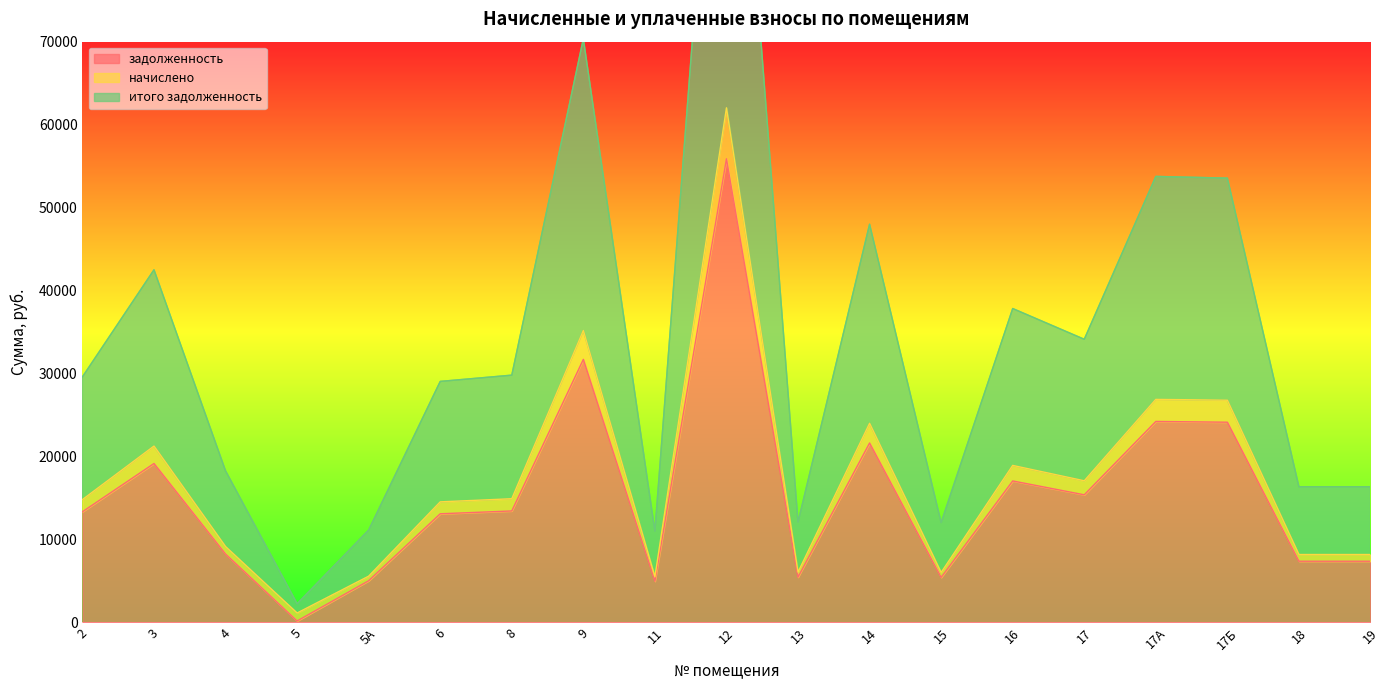

Reading left to right, transcribe all the data shown in this chart.

задолженность: 2=13328.3	3=19141.9	4=8225.8	5=159.9	5А=5009.6	6=13080.8	8=13421.0	9=31697.2	11=4947.8	12=55879.7	13=5442.6	14=21615.8	15=5411.8	16=17039.2	17=15369.2	17А=24213.5	17Б=24120.7	18=7360.0	19=7360.0
начислено: 2=14794.6	3=21247.7	4=9130.7	5=1119.2	5А=5560.7	6=14519.9	8=14897.5	9=35184.2	11=5492.2	12=62027.1	13=6041.3	14=23993.8	15=6007.1	16=18913.7	17=17060.0	17А=26877.2	17Б=26774.3	18=8169.7	19=8169.7
итого задолженность: 2=29589.1	3=42495.5	4=18261.4	5=2238.5	5А=11121.5	6=29039.8	8=29795.0	9=70368.5	11=10984.3	12=124054.2	13=12082.7	14=47987.6	15=12014.3	16=37827.4	17=34120.1	17А=53754.5	17Б=53548.6	18=16339.3	19=16339.3